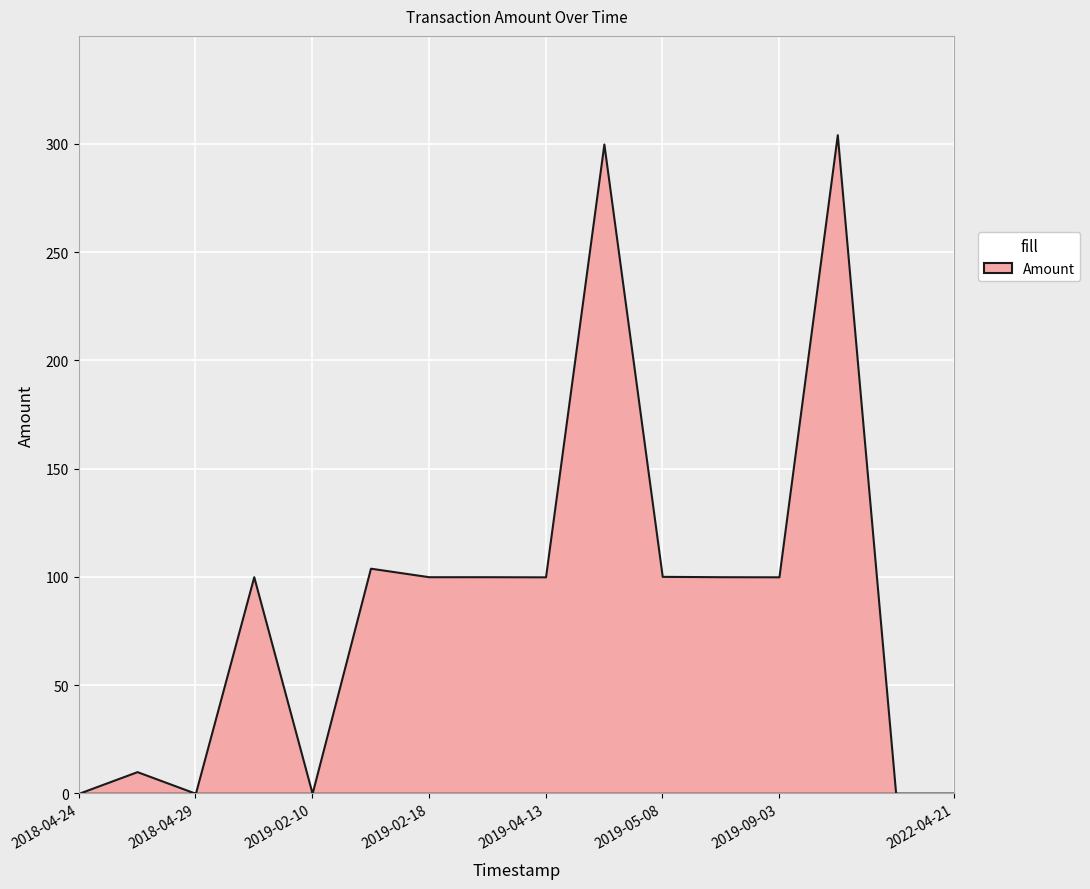

Reading left to right, what are all the values shown in this chart?

0.0	10.0	0.0	100.1	0.0	104.0	100.1	100.1	100.0	300.0	100.2	100.1	100.0	304.3	0.0	0.0